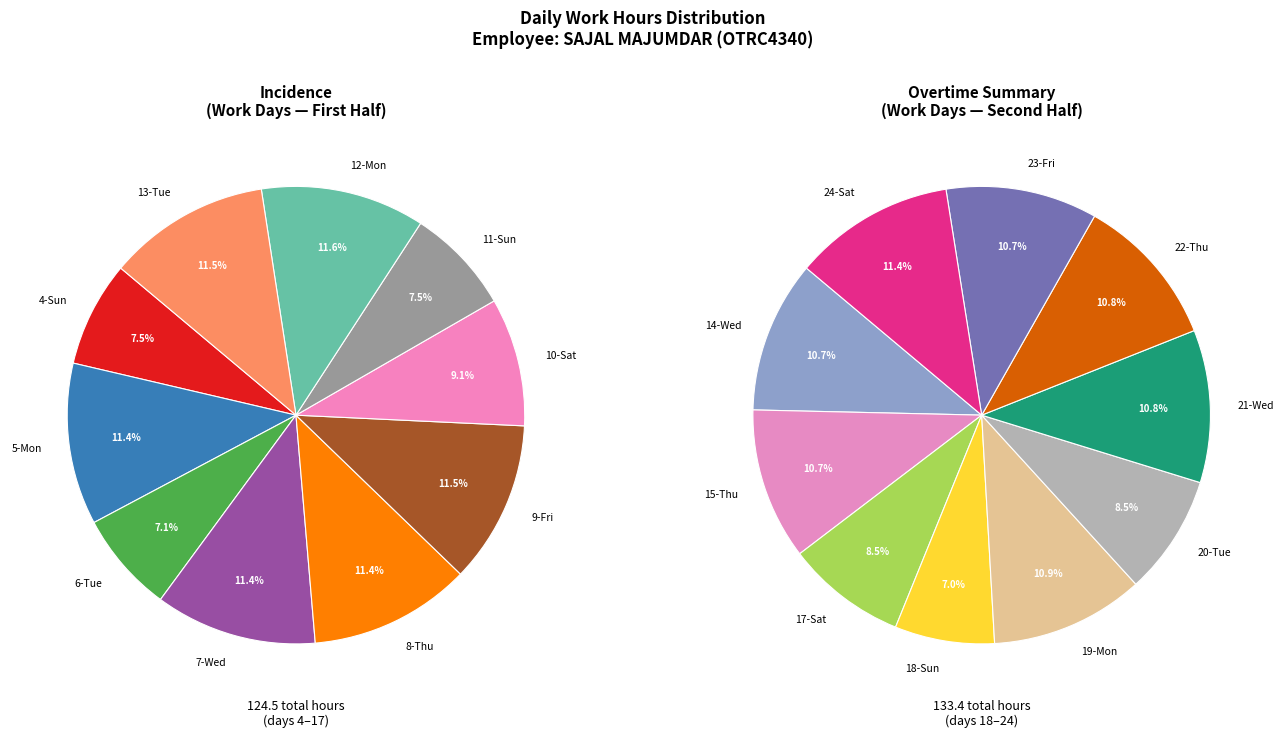

Is there a majority slice in this chart?

No